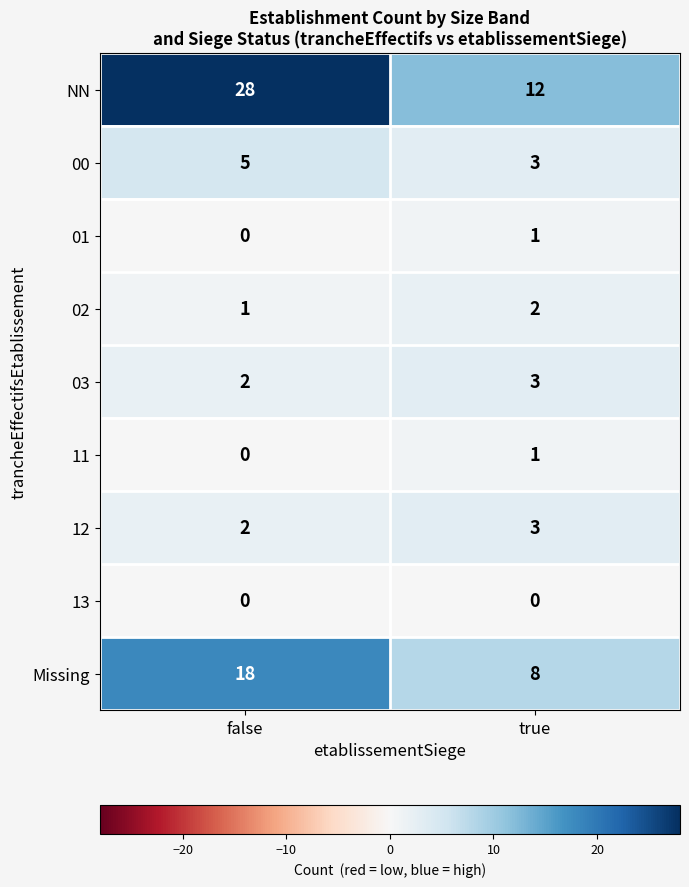

Count the number of data series in this chart.

9